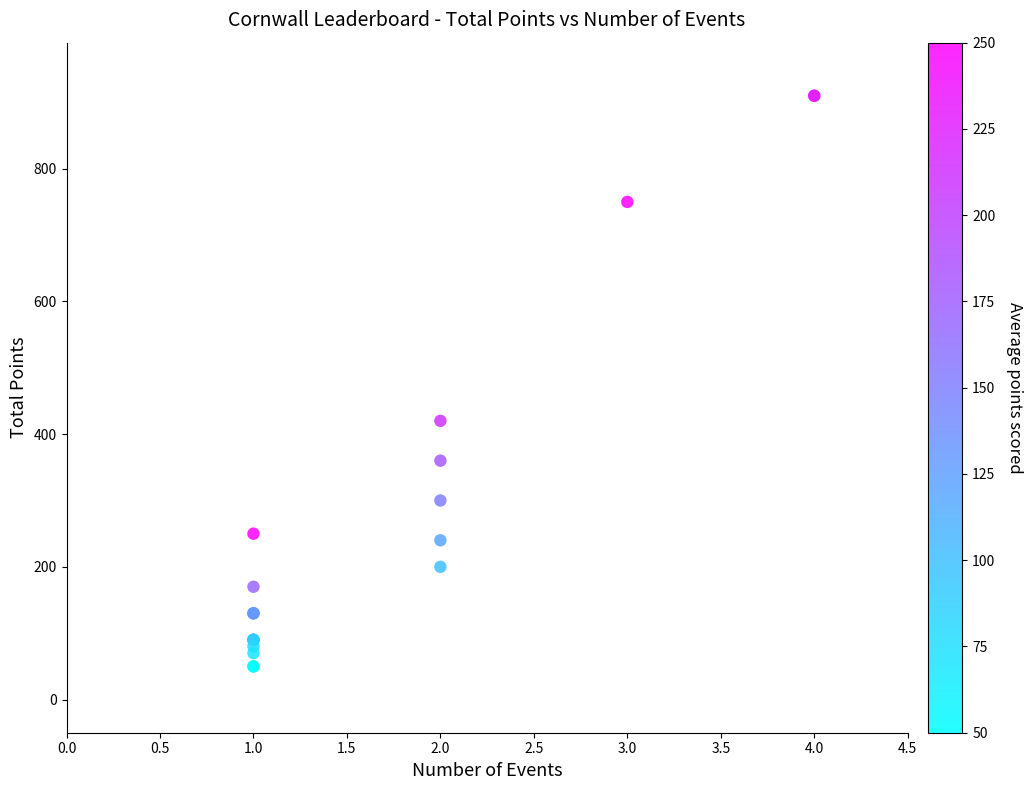

What Y value in the scatter plot is closest to 480?

420